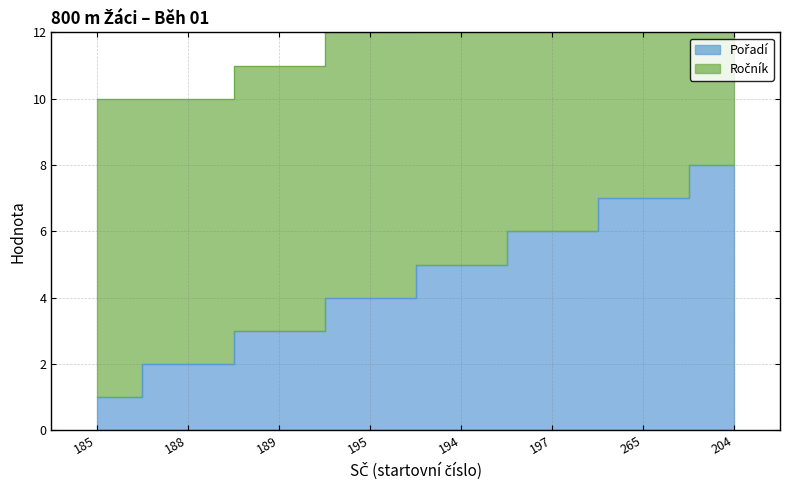

How many values exceed 5?

3